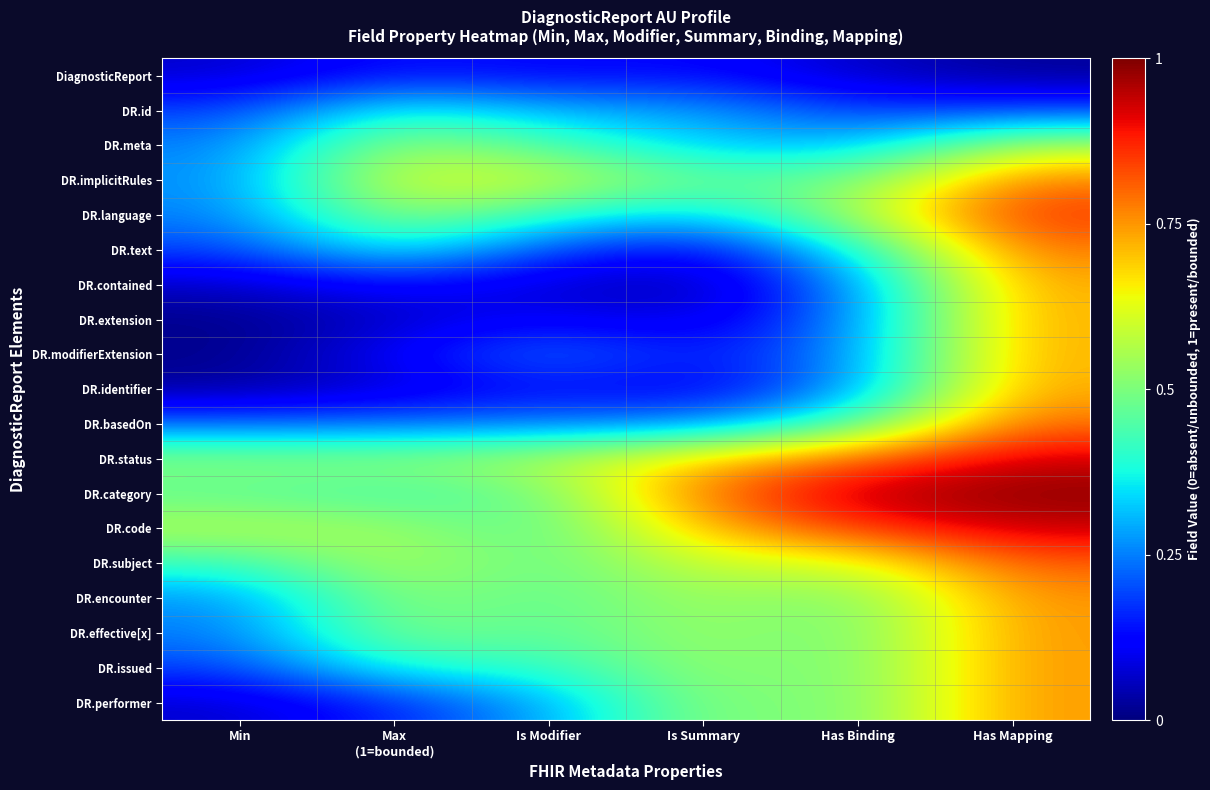

What is the total value across all series at Is Modifier?

6.4